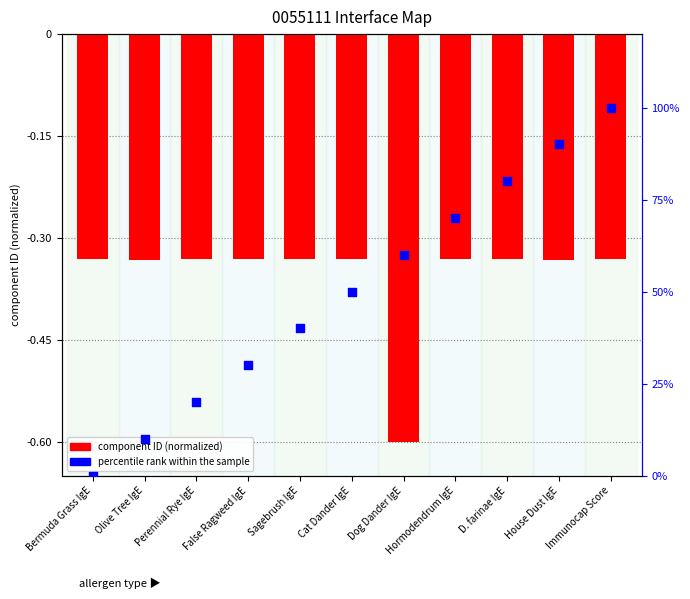

At which category is the sum across all series the highest?

Immunocap Score